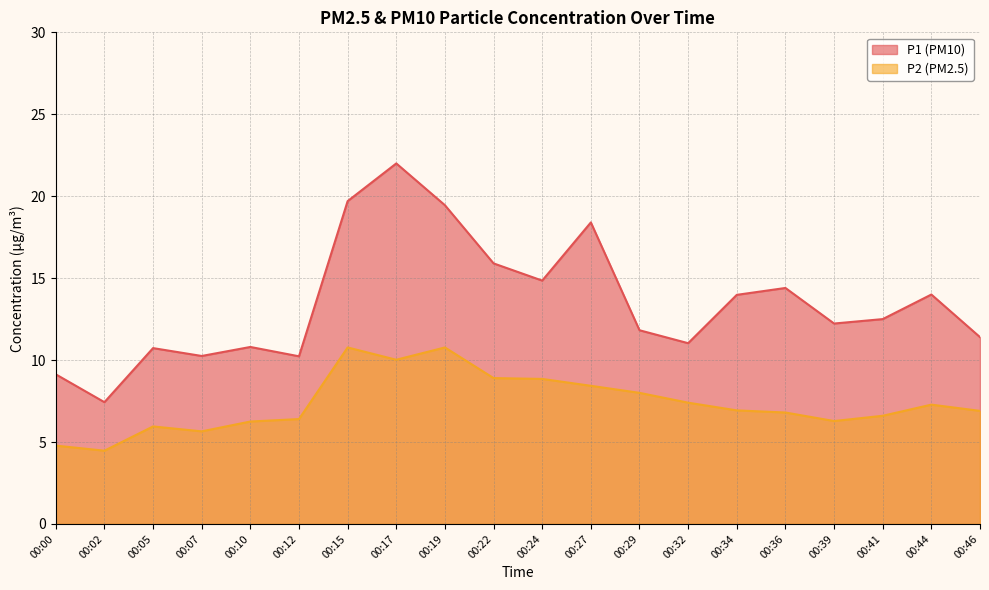

Reading right to left, what are all the values shown in this chart?

P1: 11.4	14.0	12.5	12.2	14.4	14.0	11.0	11.8	18.4	14.8	15.9	19.4	22.0	19.7	10.2	10.8	10.2	10.7	7.4	9.1
P2: 6.9	7.3	6.6	6.3	6.8	6.9	7.4	8.0	8.4	8.8	8.9	10.8	10.0	10.8	6.4	6.2	5.7	6.0	4.5	4.8